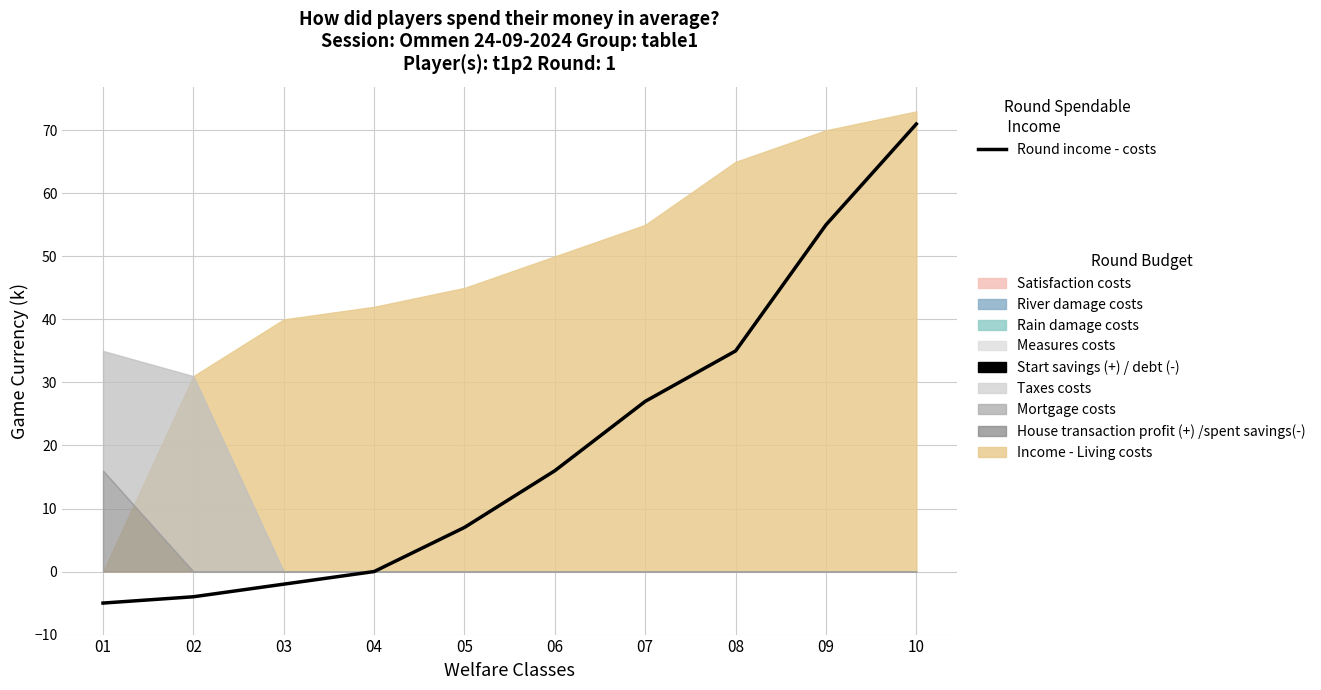

How many lines are shown in the chart?

1